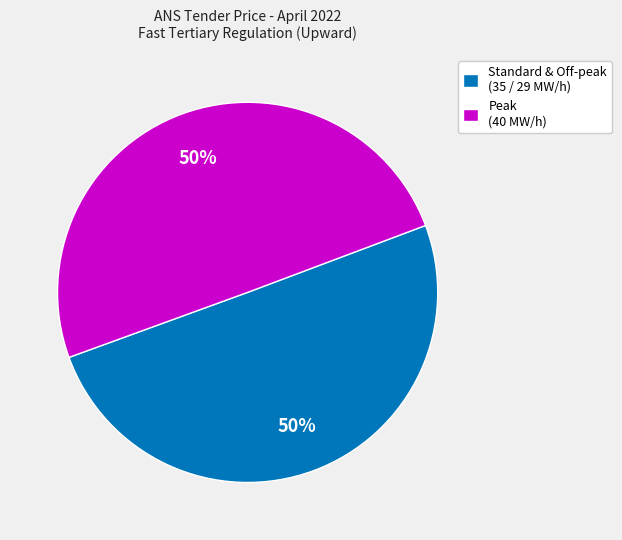

Approximately how many times larger is the value at Peak (40 MW/h) compared to Standard & Off-peak (35 / 29 MW/h)?

1.0